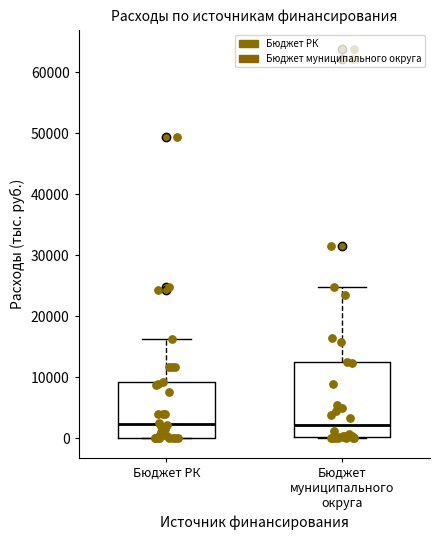

Where is the lower edge of the box for Бюджет РК on the y-axis? The values are not printed on the chart, so give them approximately, as read against the axis.

0